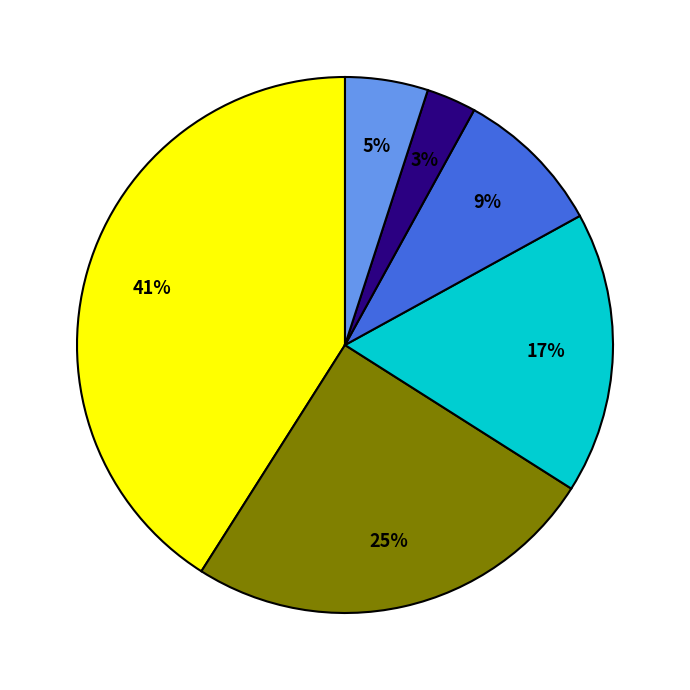

Is there any slice that represents more than half of the pie?

No